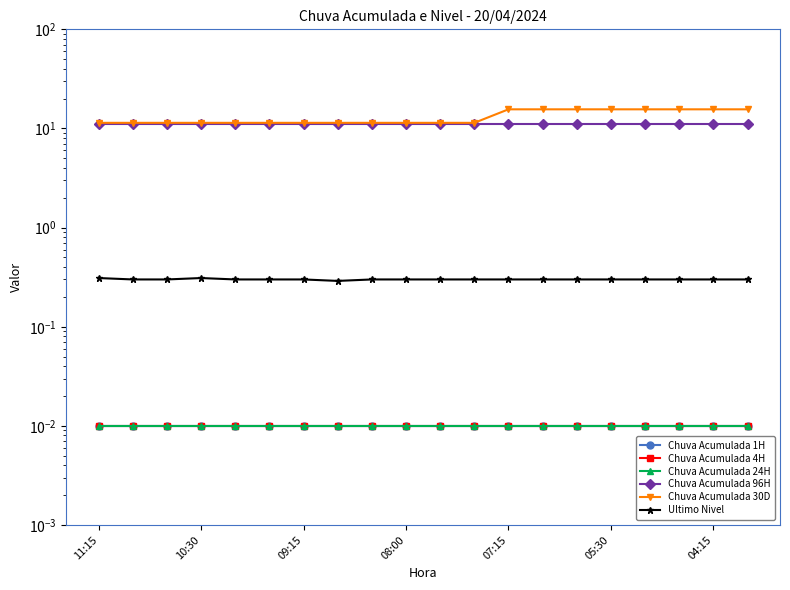

How many data points does each series have?

20